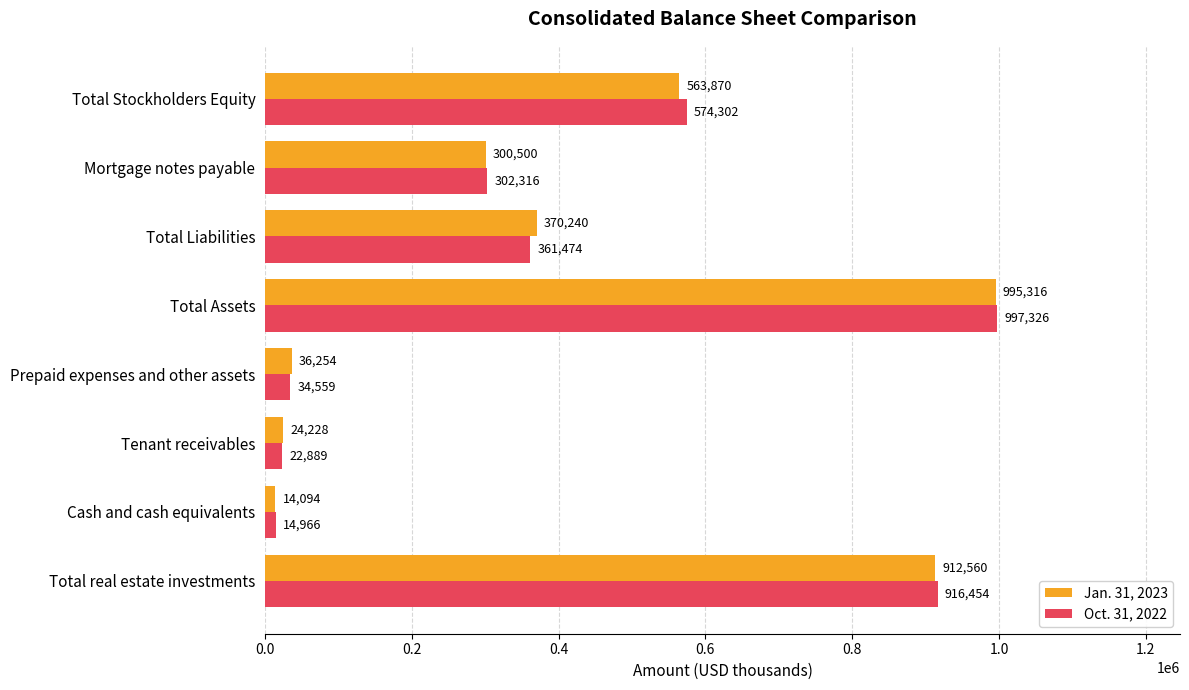

At Total real estate investments, list the series in order from smallest to largest.

Jan. 31, 2023, Oct. 31, 2022